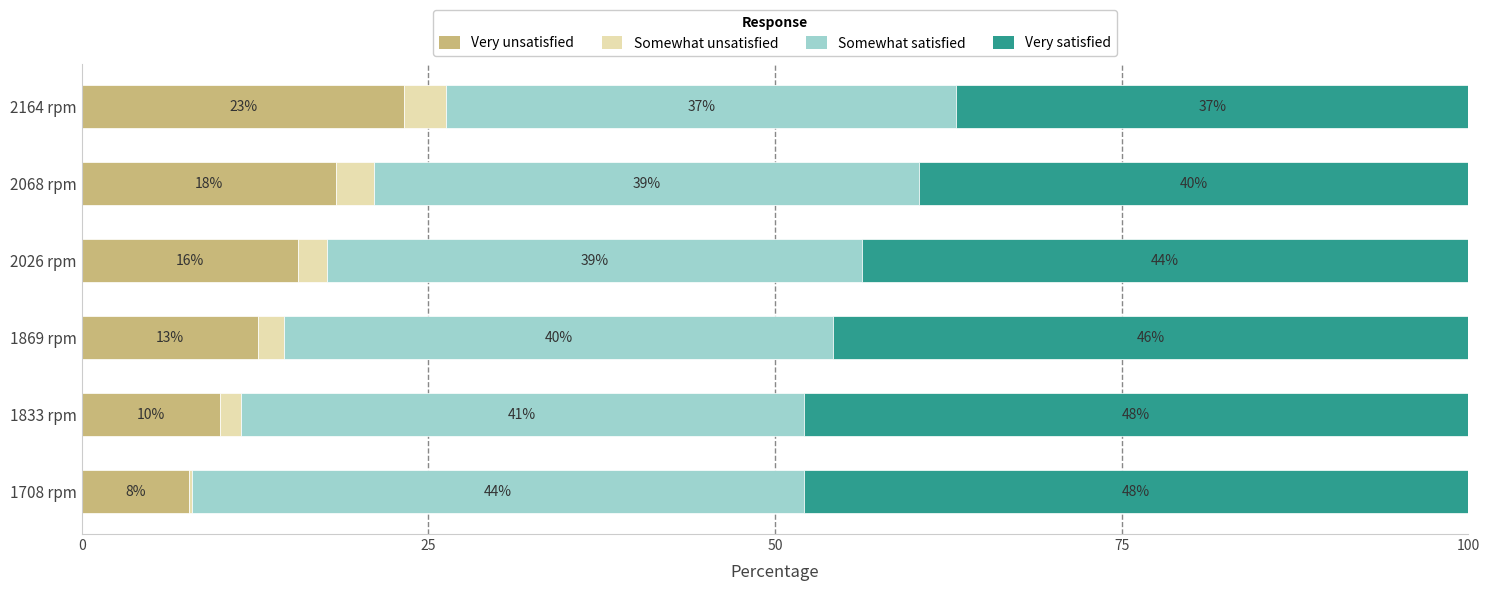

What is the difference between the maximum and second lowest values in the Very satisfied series?

8.3